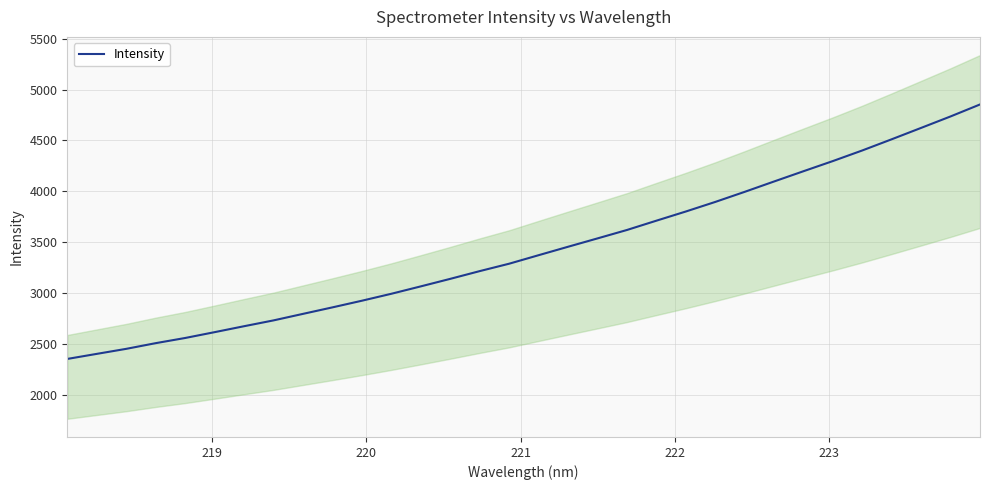

What is the maximum value for Intensity?

4854.1